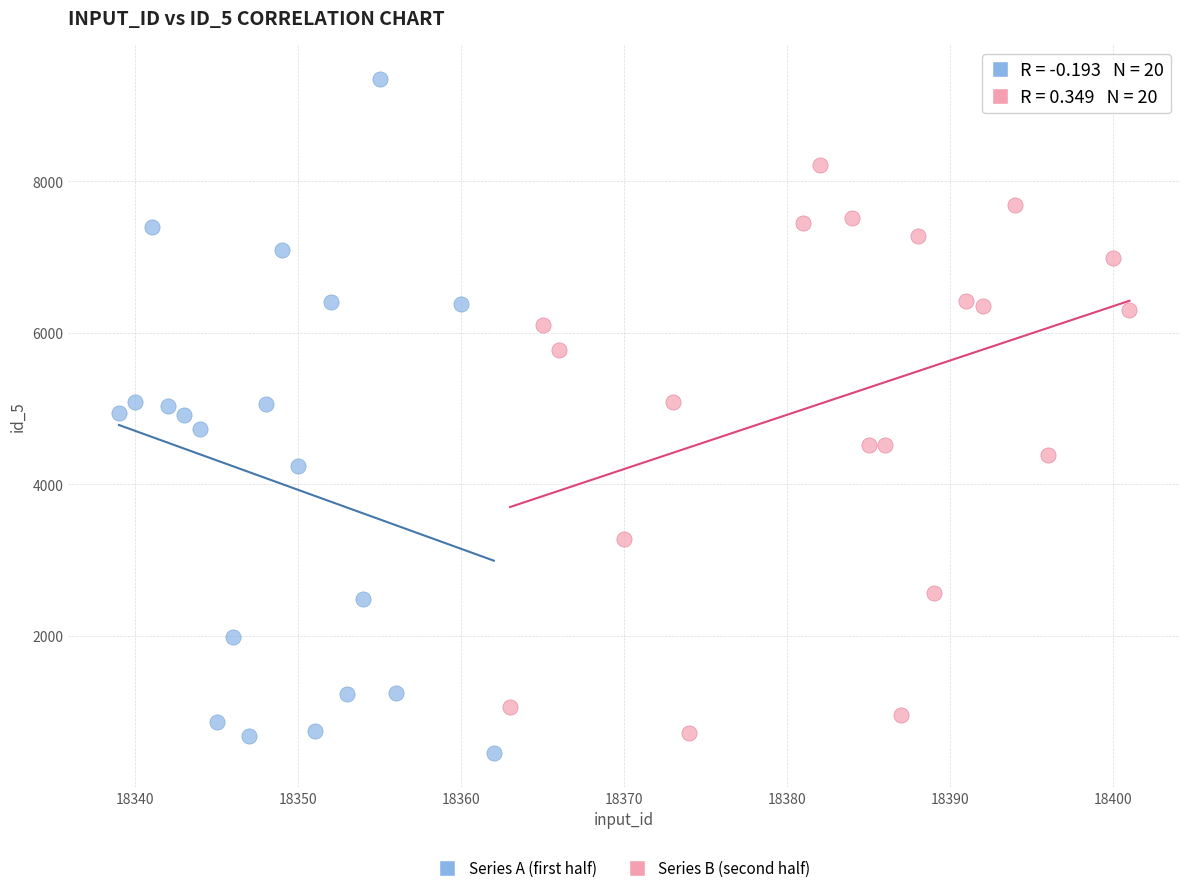

What are all the series names shown in the legend?

Series A (first half), Series B (second half)